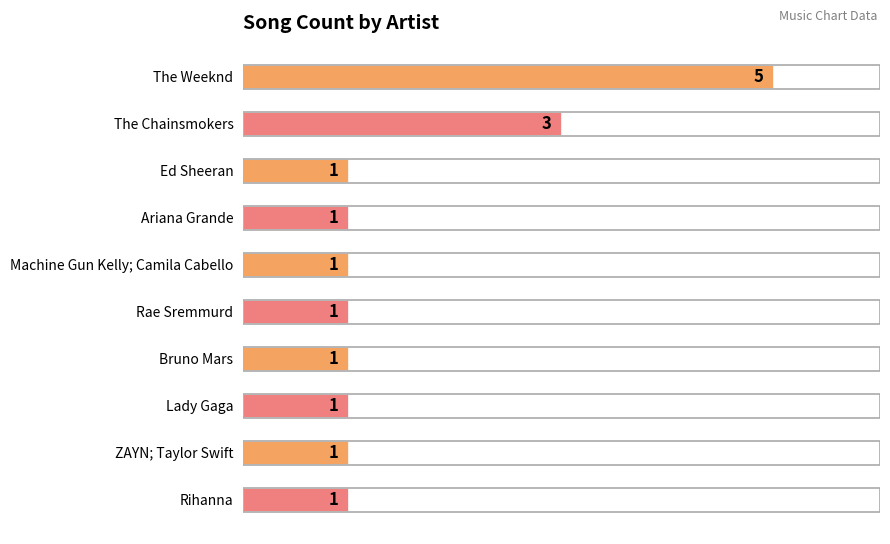

Reading top to bottom, what are all the values shown in this chart?

5	3	1	1	1	1	1	1	1	1